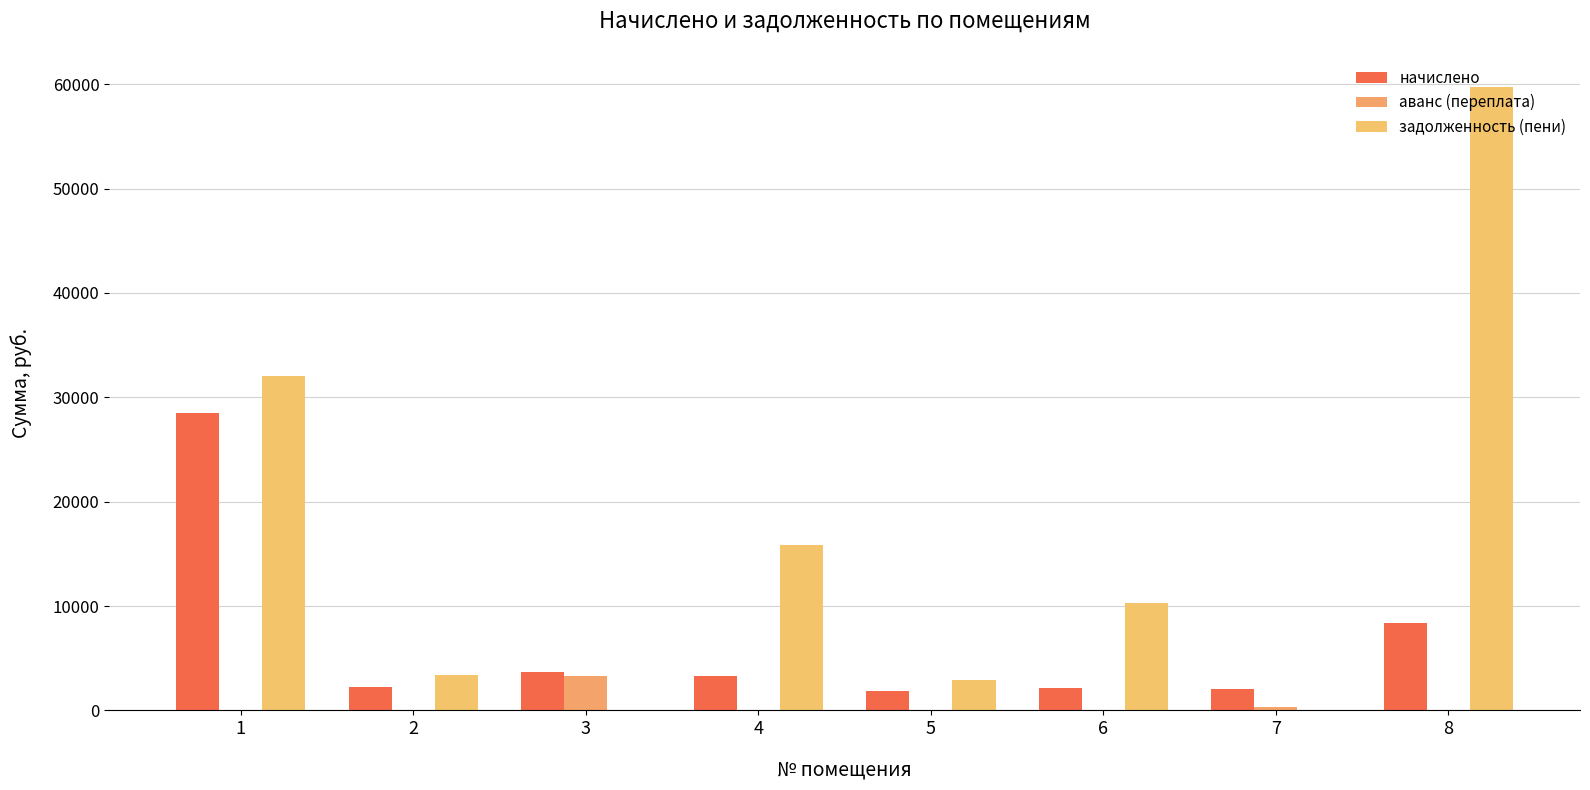

Count the number of categories in the chart.

8